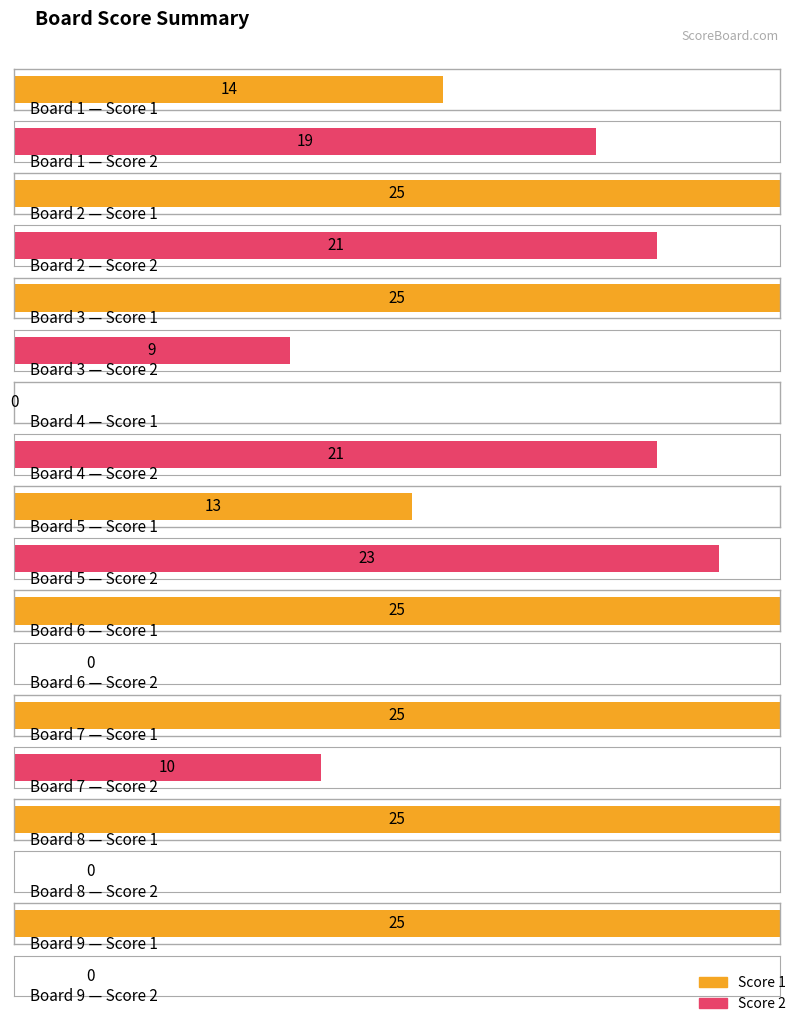

How many series are shown in this chart?

2